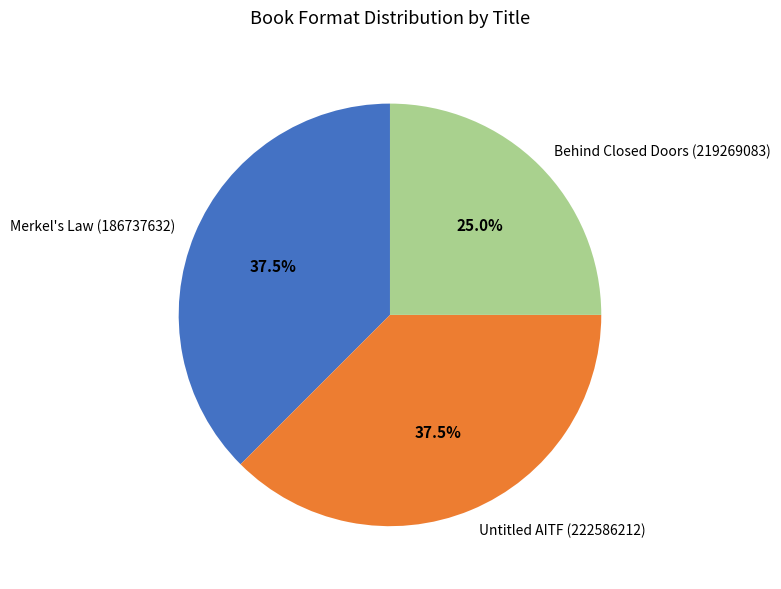

What is the ratio of the value at Merkel's Law (186737632) to the value at Untitled AITF (222586212)?

1.0